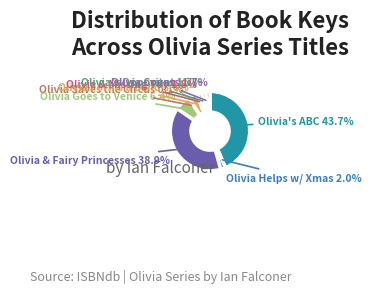

Is there any slice that represents more than half of the pie?

No